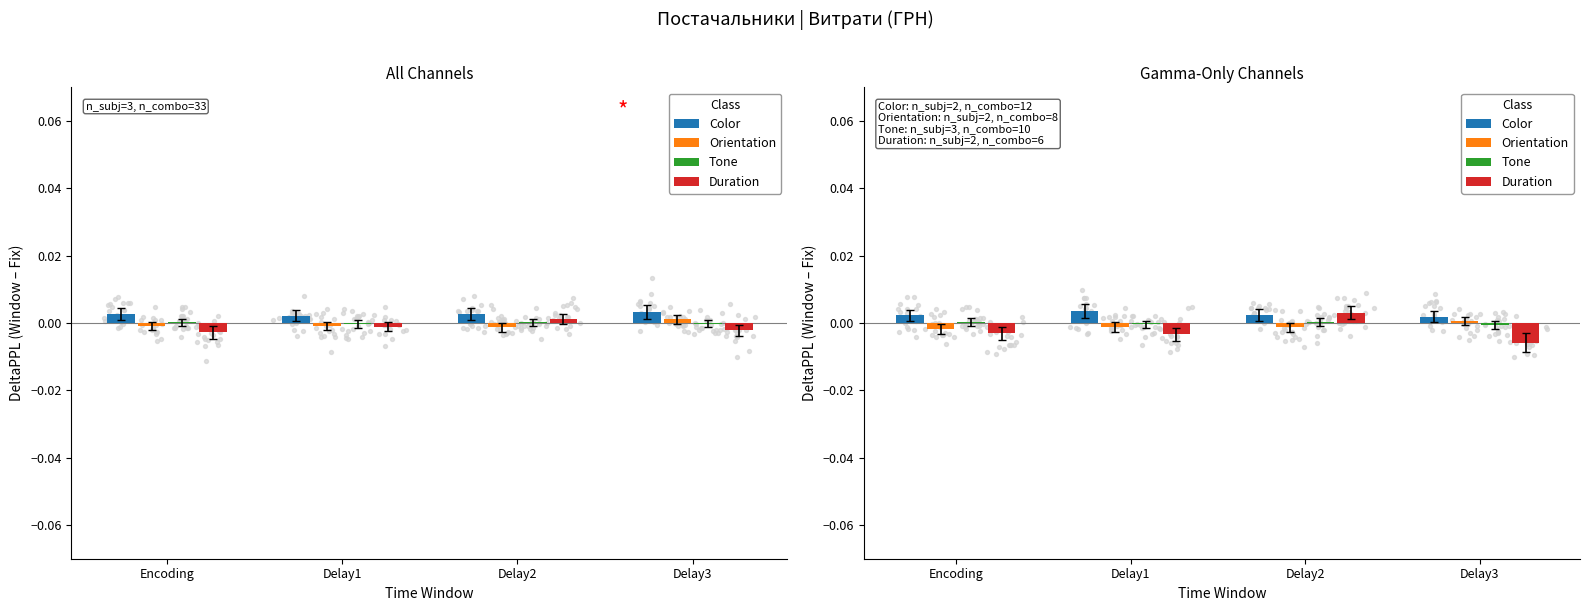

Which series contains the lowest Y value?

Duration